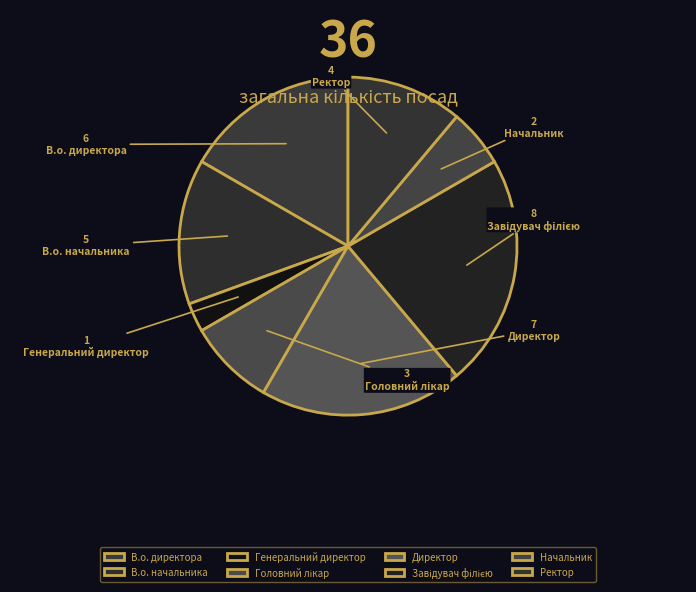

What is the smallest slice in the pie chart?

Генеральний директор